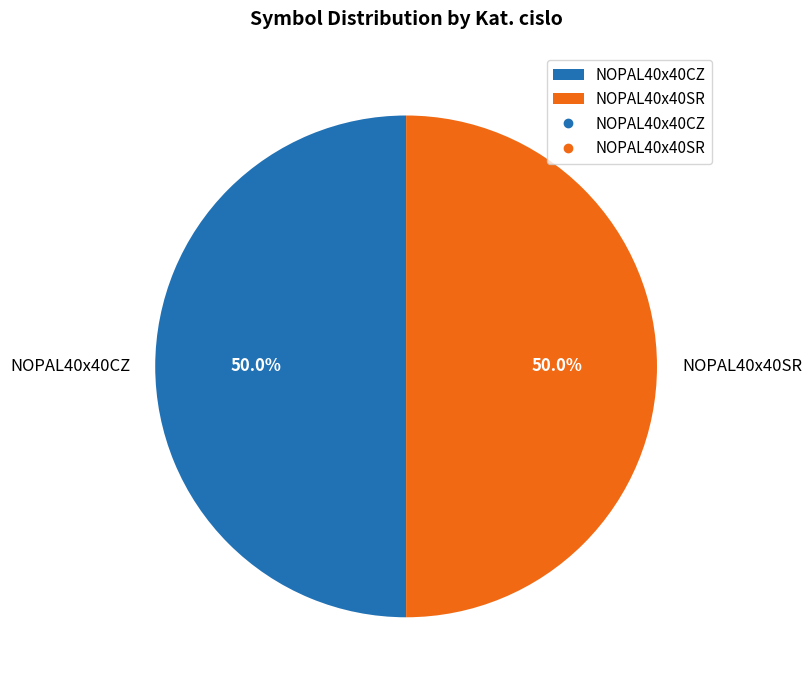

How many slices are in this pie chart?

2